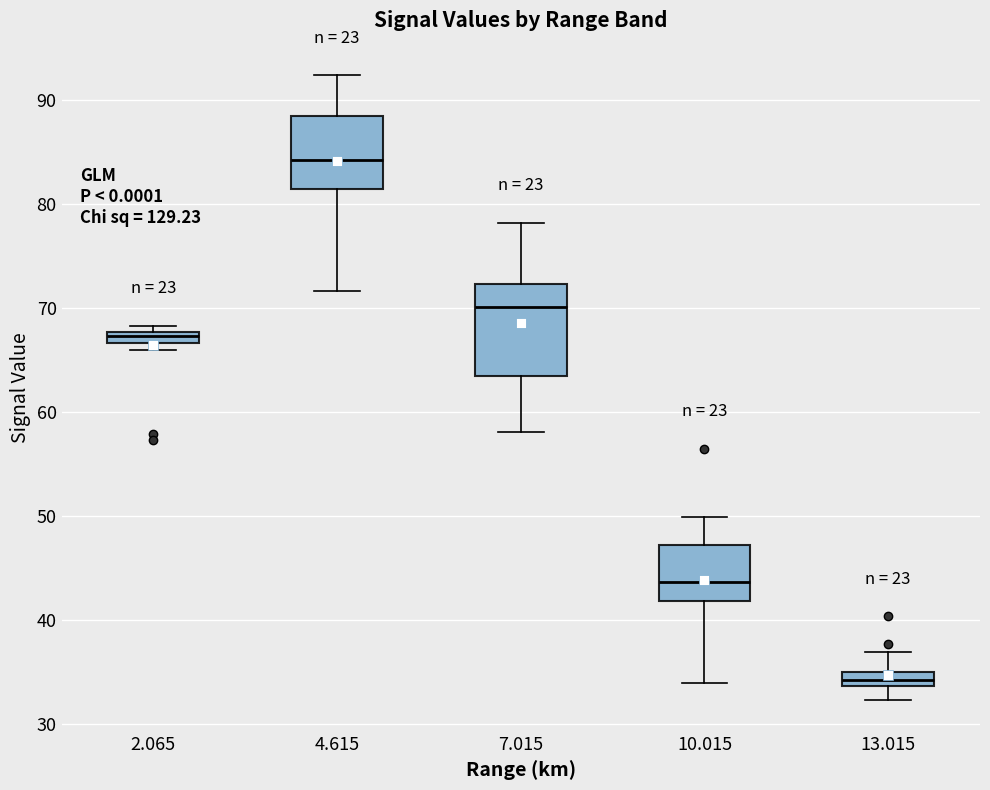

Where is the lower edge of the box at x = 10.015 on the y-axis? The values are not printed on the chart, so give them approximately, as read against the axis.

42